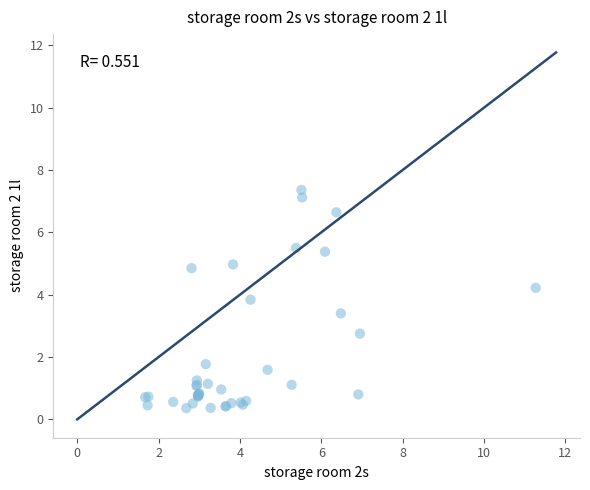

What Y value in the scatter plot is closest to 3?

2.8